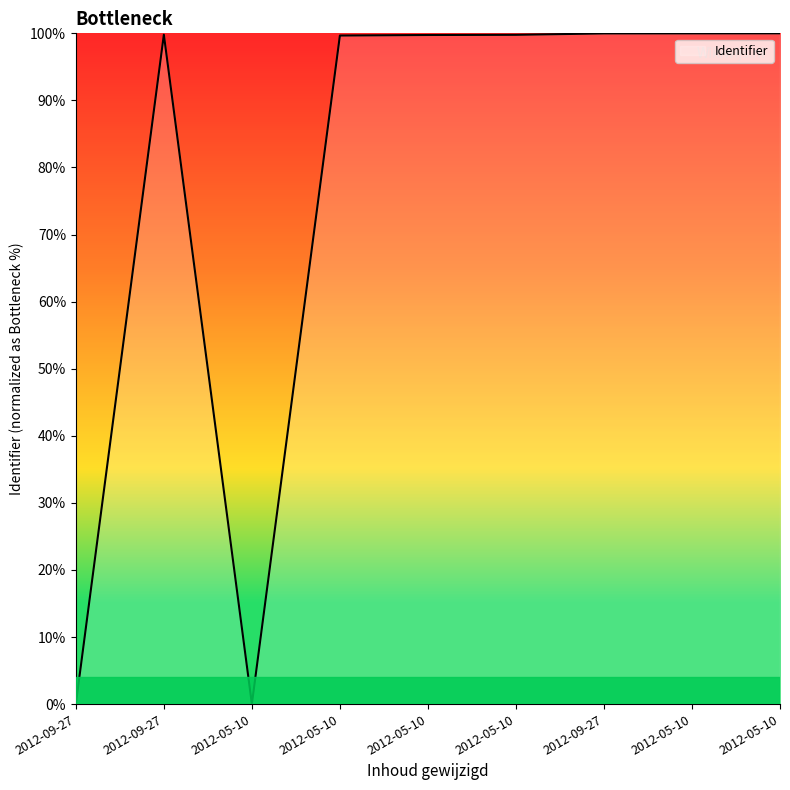

How many lines are shown in the chart?

1